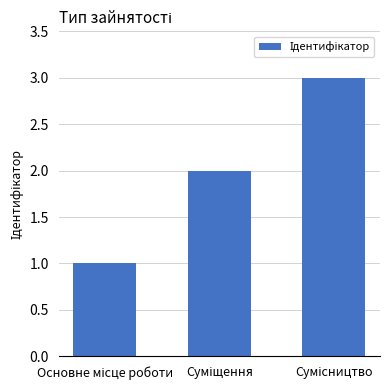

What is the greatest value displayed?

3